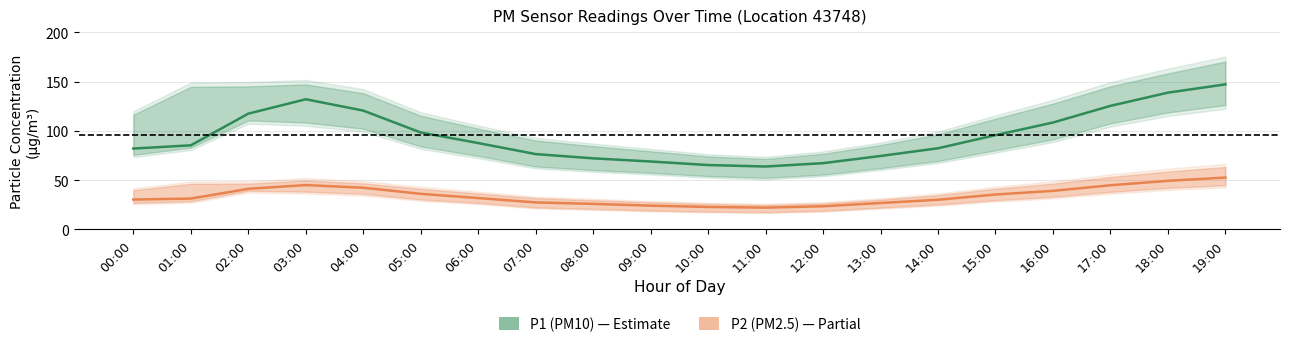

At which label does P2 (PM2.5) reach its minimum?

11:00